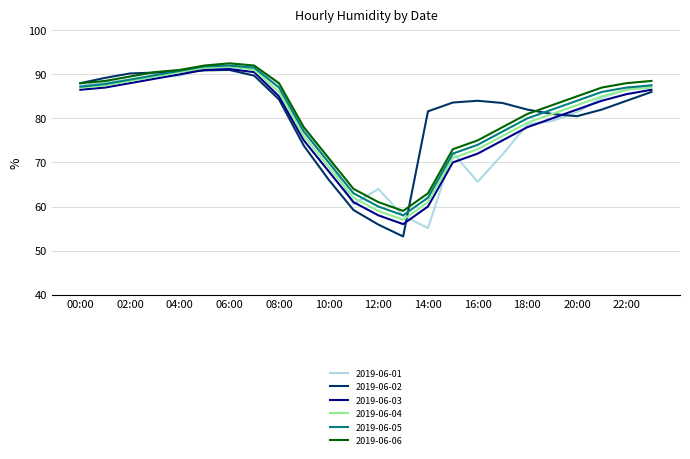

What is the minimum value for 2019-06-01?

55.1